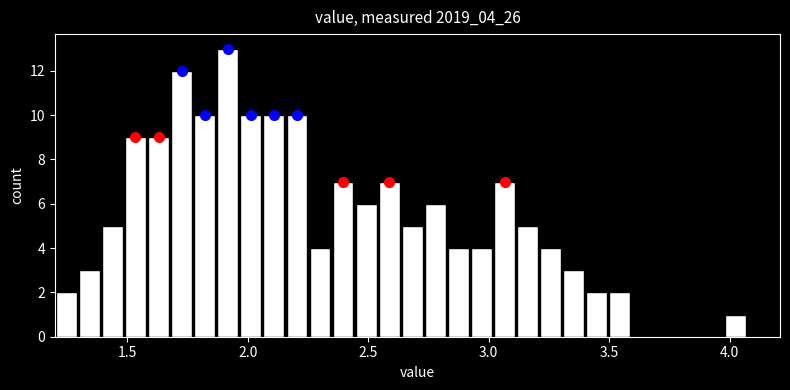

Around what value on the x-axis is the tallest bar? Give the approximate position of its centre, as read against the axis.

1.90